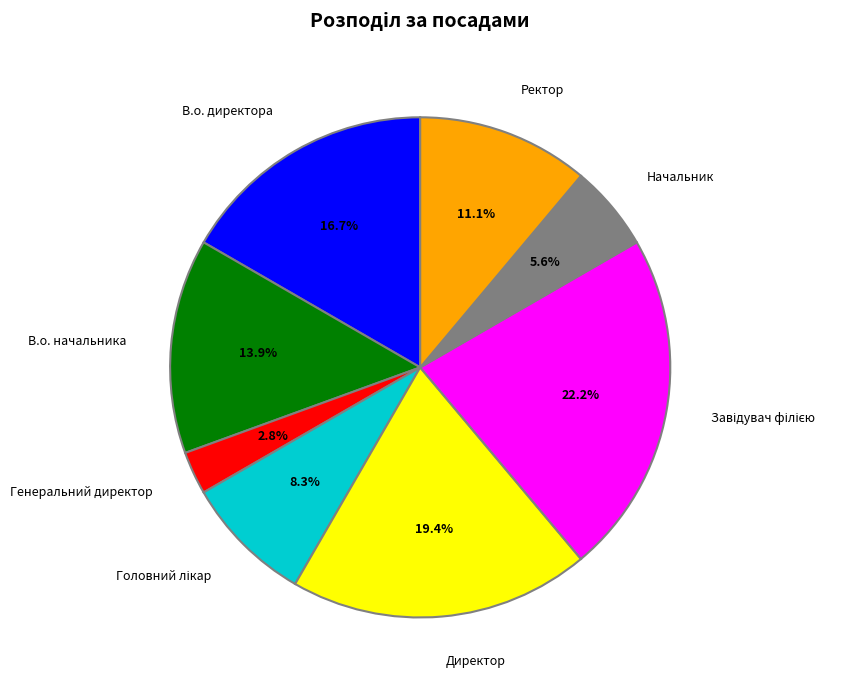

To the nearest percent, what percentage of the pie is Генеральний директор?

3%